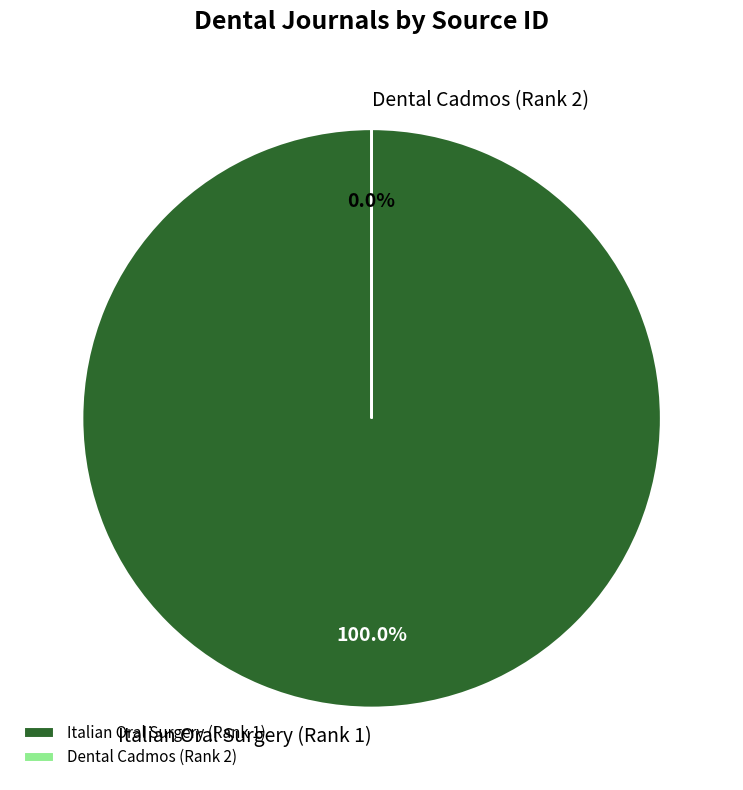

To the nearest percent, what is the average slice percentage?

50%